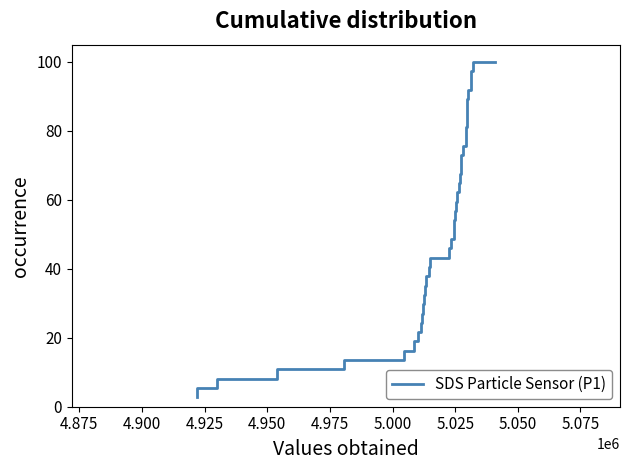

What is the maximum value shown in the chart?

100.0